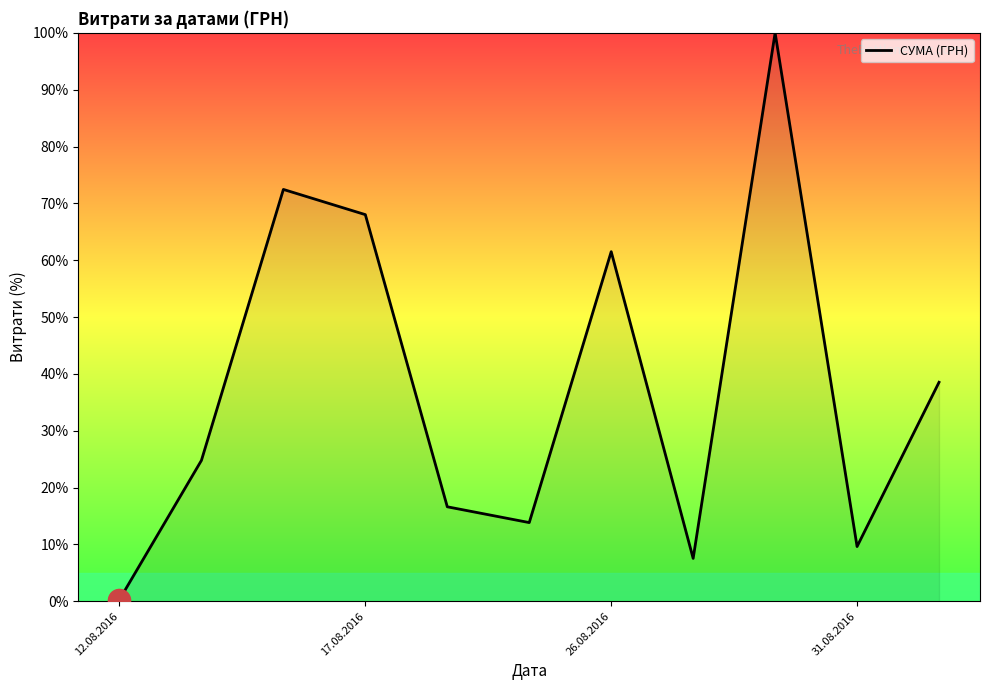

How many series are shown in this chart?

1